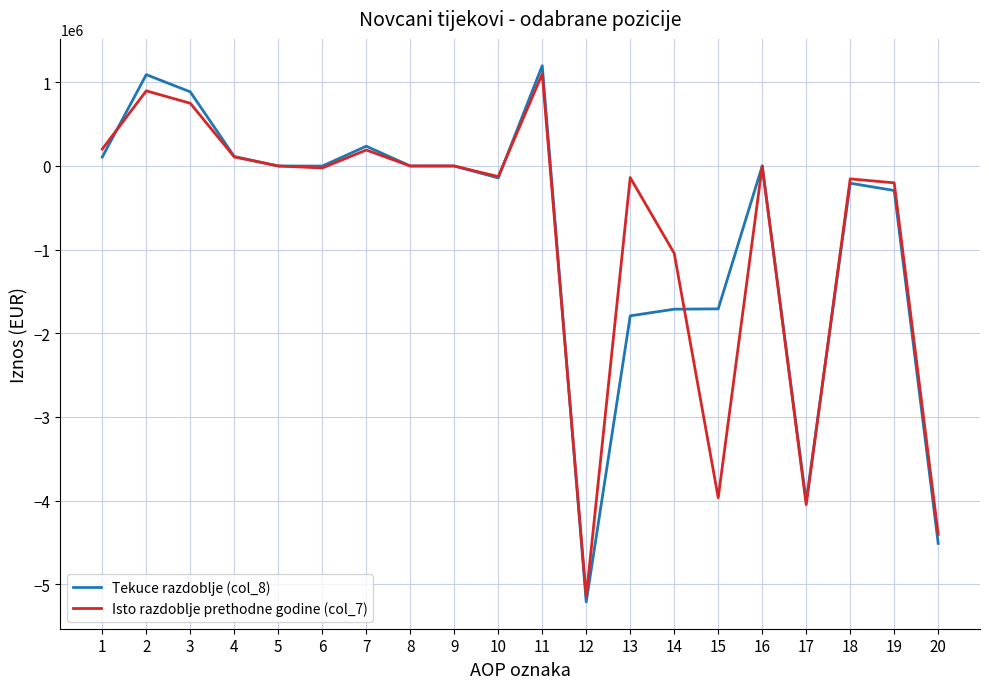

Which category has the highest value in the Tekuce razdoblje (col_8) series?

11